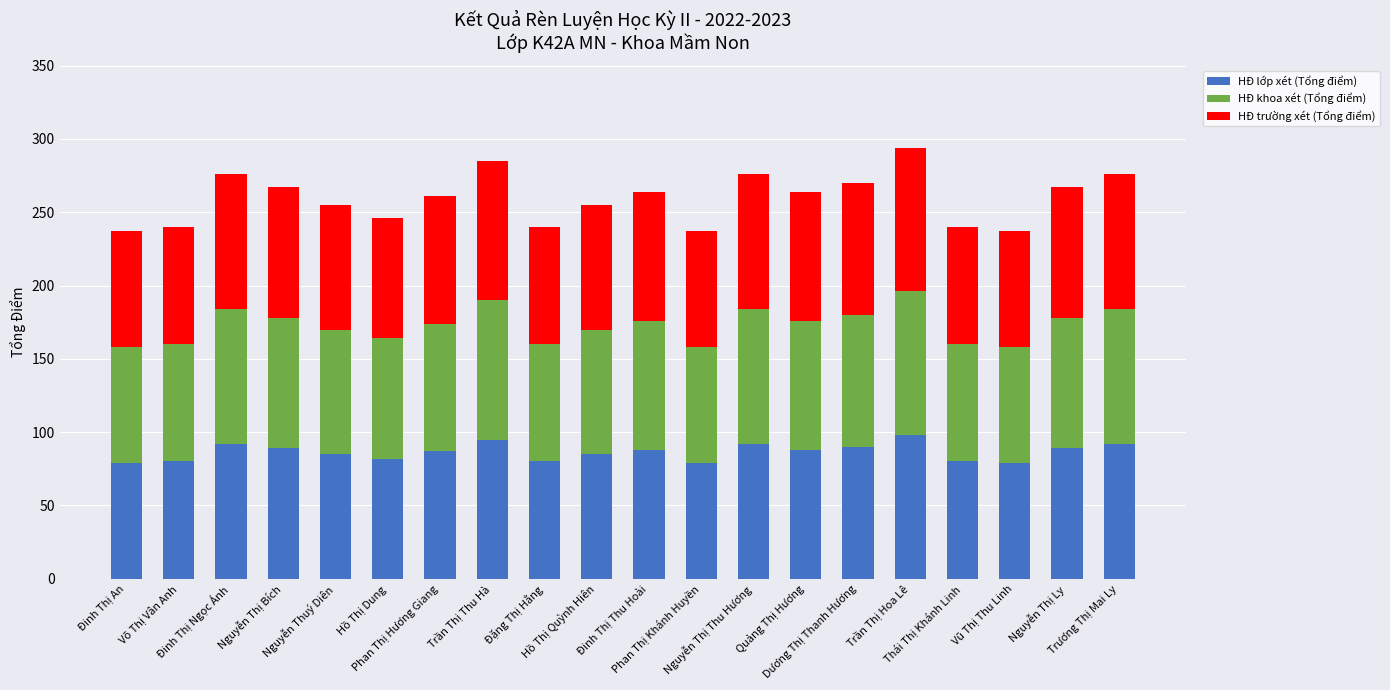

What is the maximum value for HĐ lớp xét (Tổng điểm)?

98